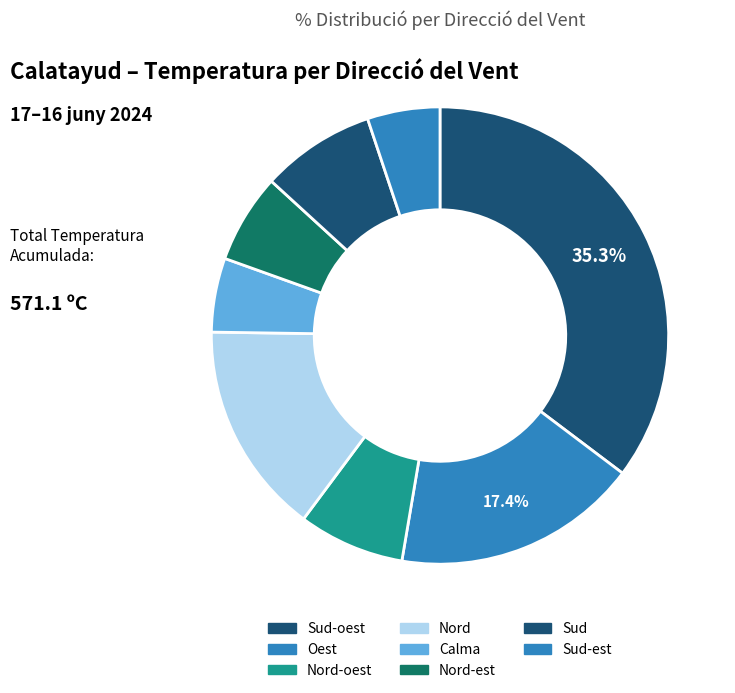

How many slices are in this pie chart?

8